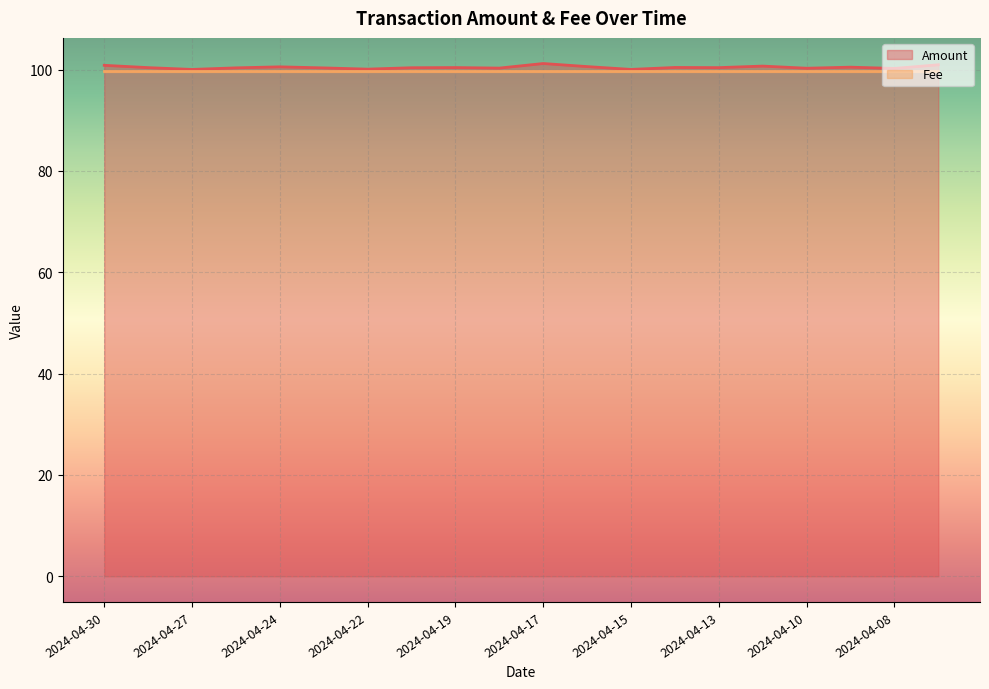

What is the greatest value displayed?

101.2